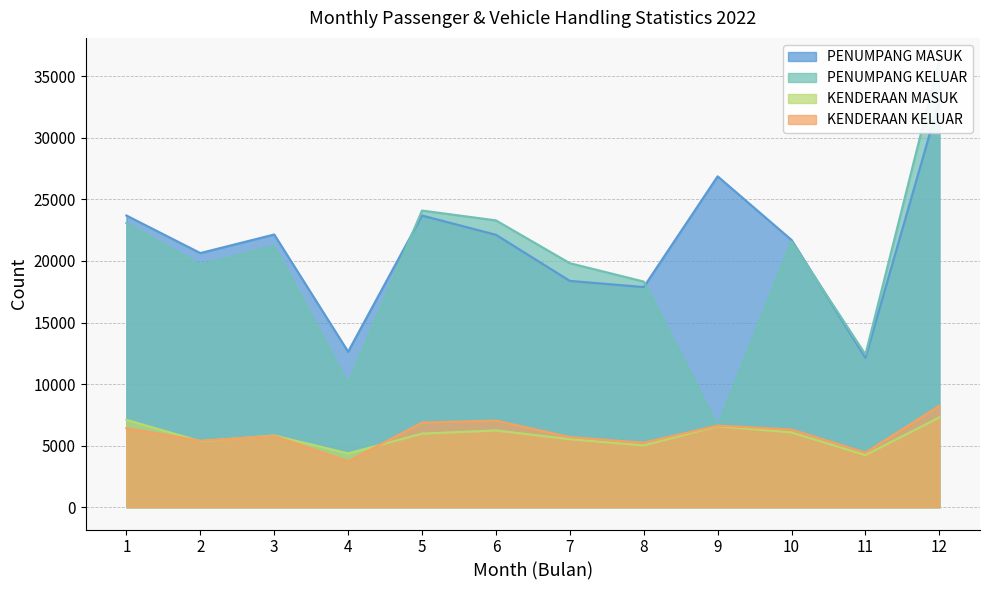

Which has a higher value, 2 or 1?

1